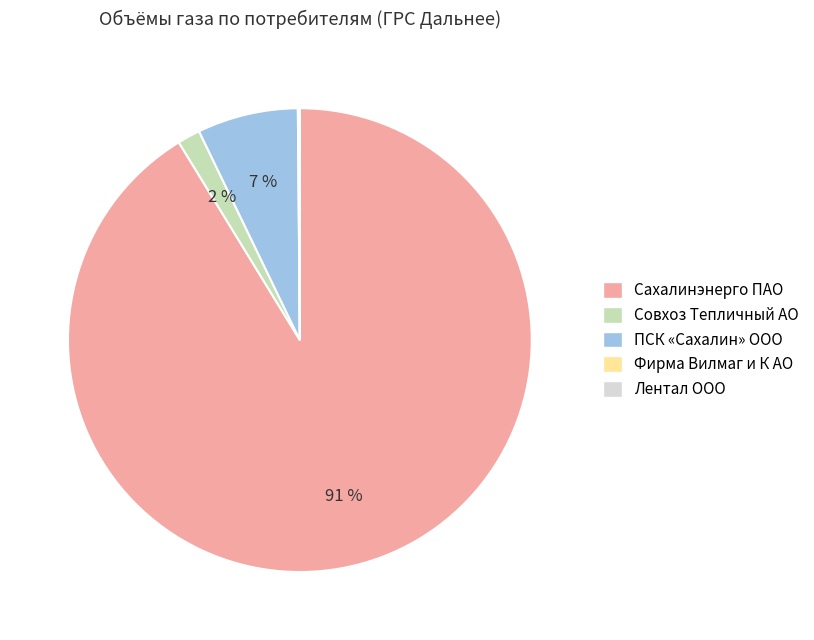

Which slice represents more than half of the pie?

Сахалинэнерго ПАО